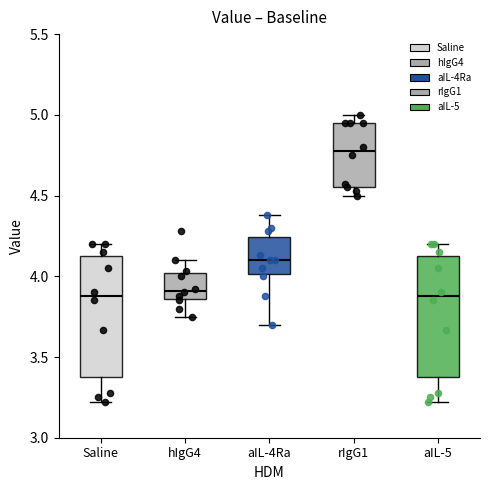

Reading left to right, transcribe this box plot: for each box, give where its median line is, the range the box spans, and where its two whiskers end, as read against the y-axis. The values are not printed on the chart, so give them approximately, as read against the axis.

Saline: median 3.90, box 3.40 to 4.15, whiskers 3.20 to 4.20
hIgG4: median 3.90, box 3.85 to 4.00, whiskers 3.75 to 4.10
aIL-4Ra: median 4.10, box 4.00 to 4.25, whiskers 3.70 to 4.40
rIgG1: median 4.80, box 4.55 to 4.95, whiskers 4.50 to 5.00
aIL-5: median 3.90, box 3.40 to 4.15, whiskers 3.20 to 4.20